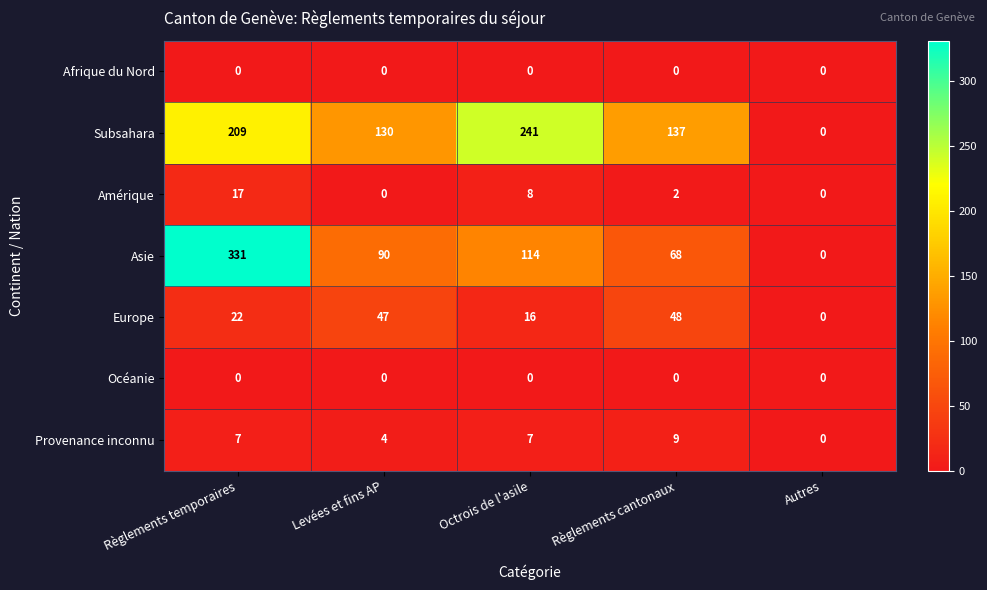

Which series changed the most between Règlements temporaires and Règlements cantonaux?

Asie